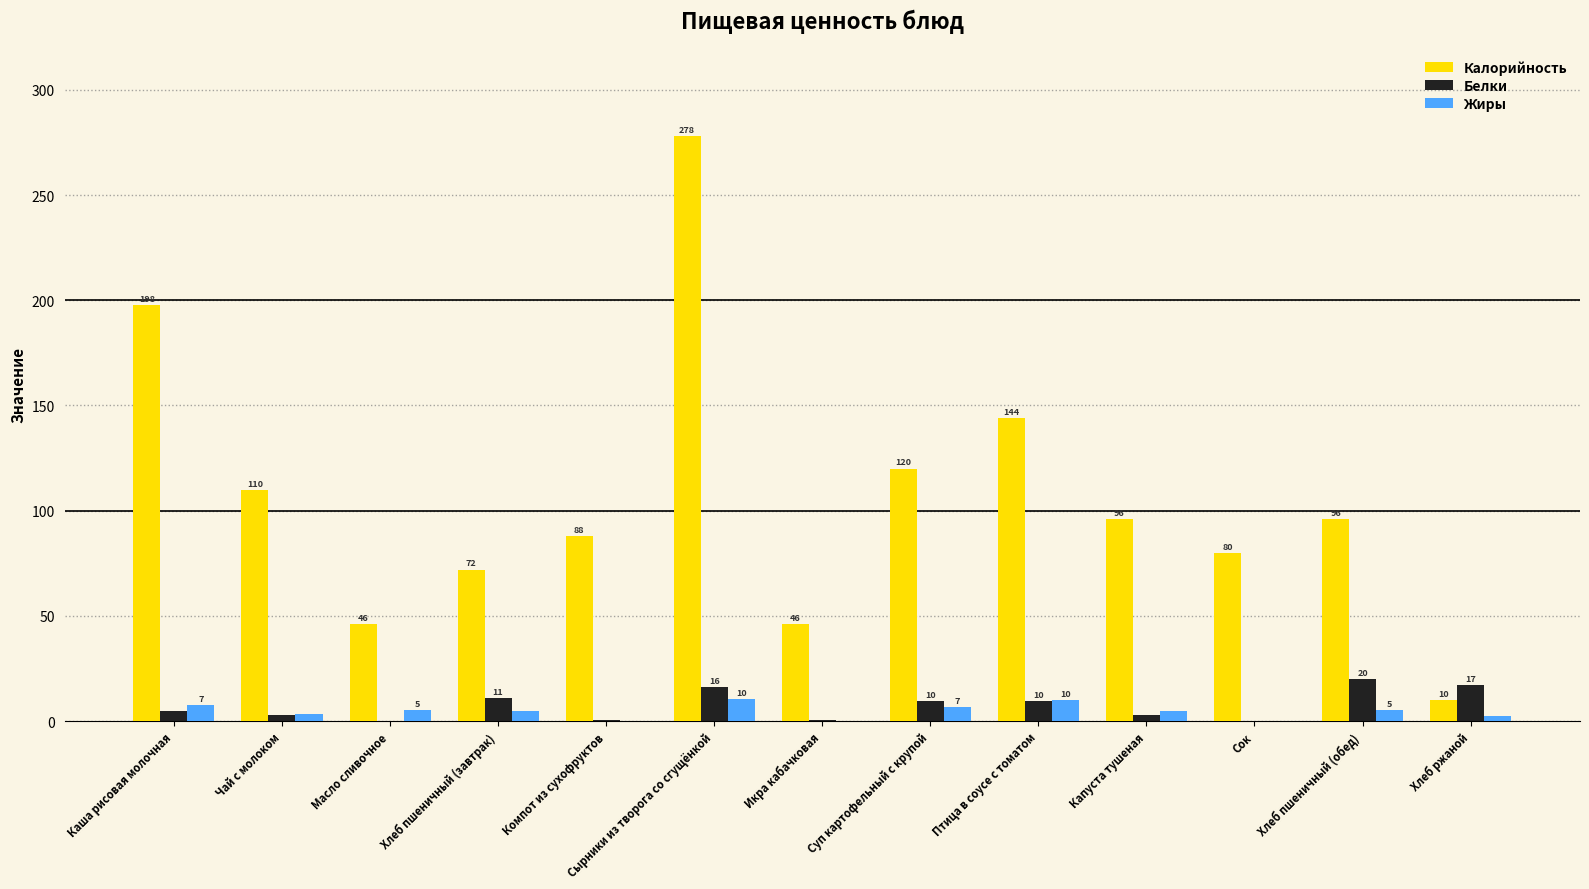

What is the spread (max minus min) of values at Капуста тушеная?

93.0